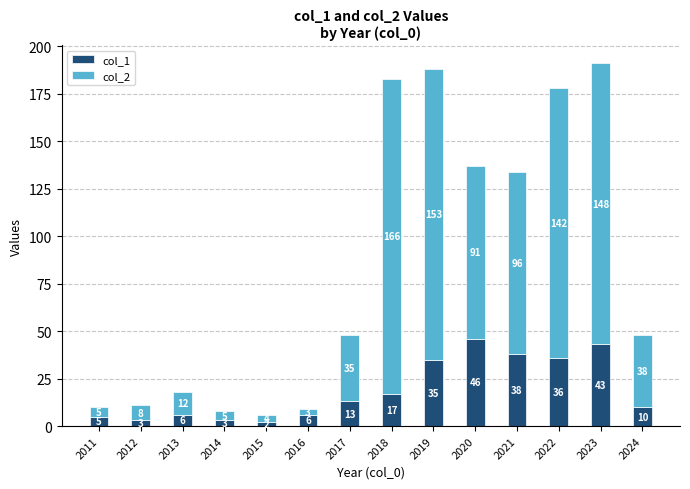

The value of col_1 at 2018 is 17. True or false?

True